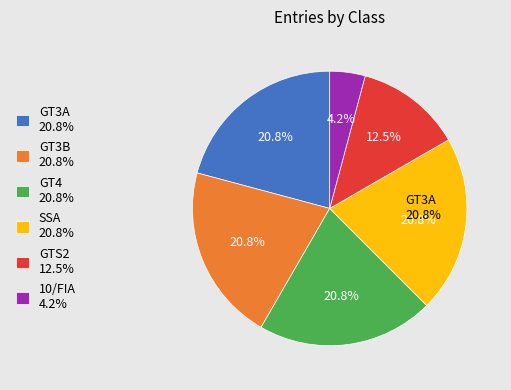

Is there any slice that represents more than half of the pie?

No